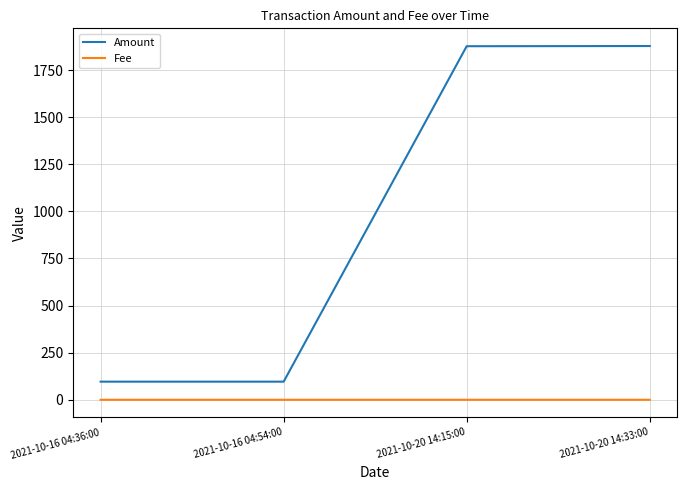

True or false: Amount has more than 2 points higher than both neighbors.

False